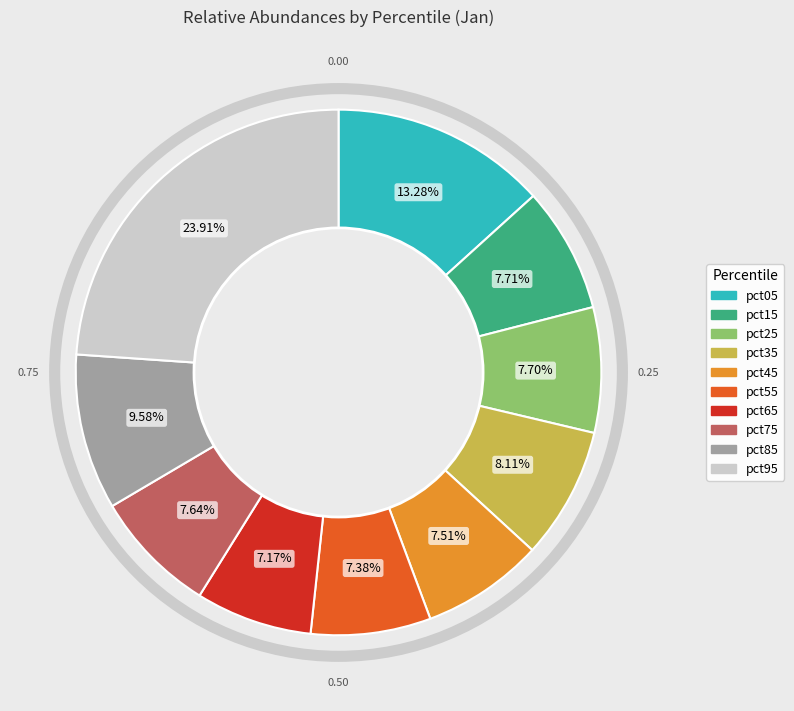

Is it true that pct65 is 7% of the pie?

True